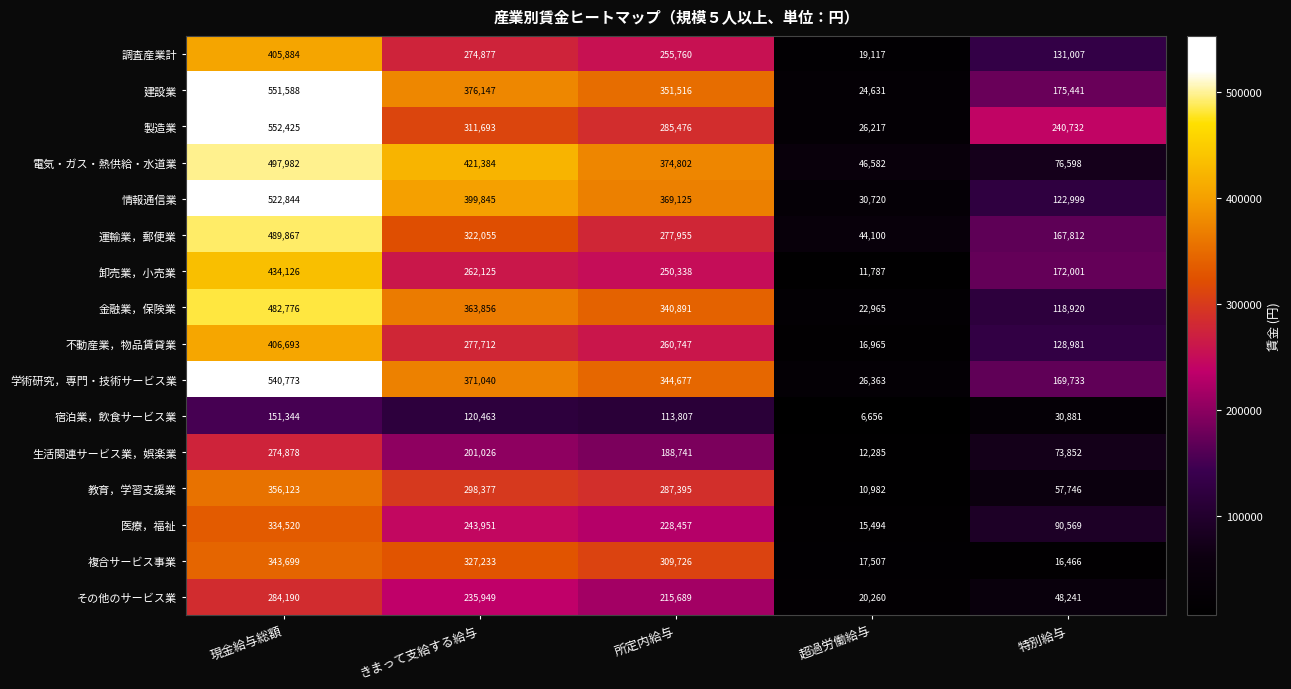

What is the total value across all series at 所定内給与?

4455102